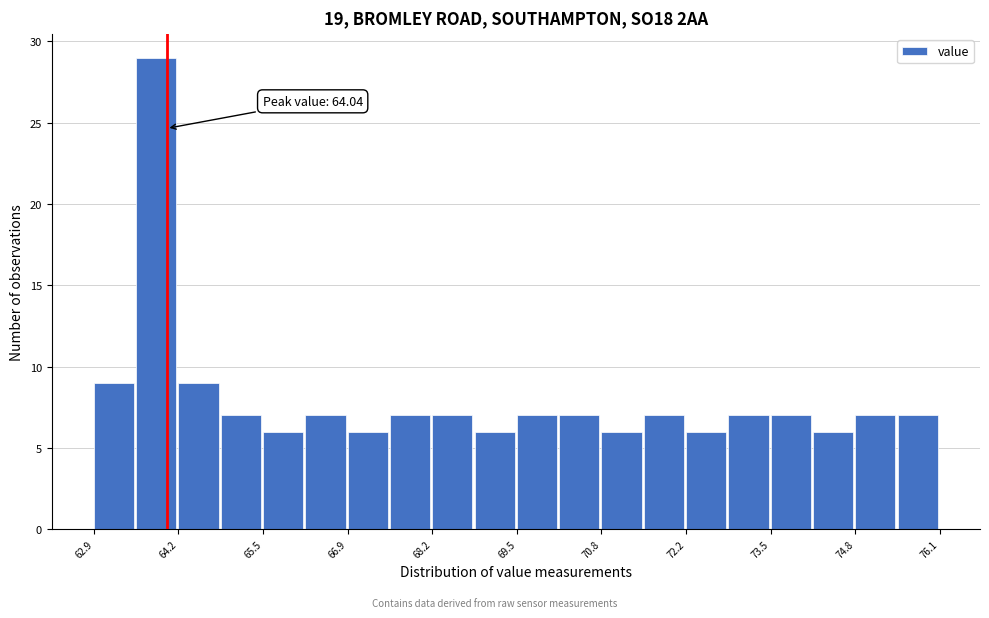

Read against the x-axis, roughly where is the centre of the tallest bar?

63.8